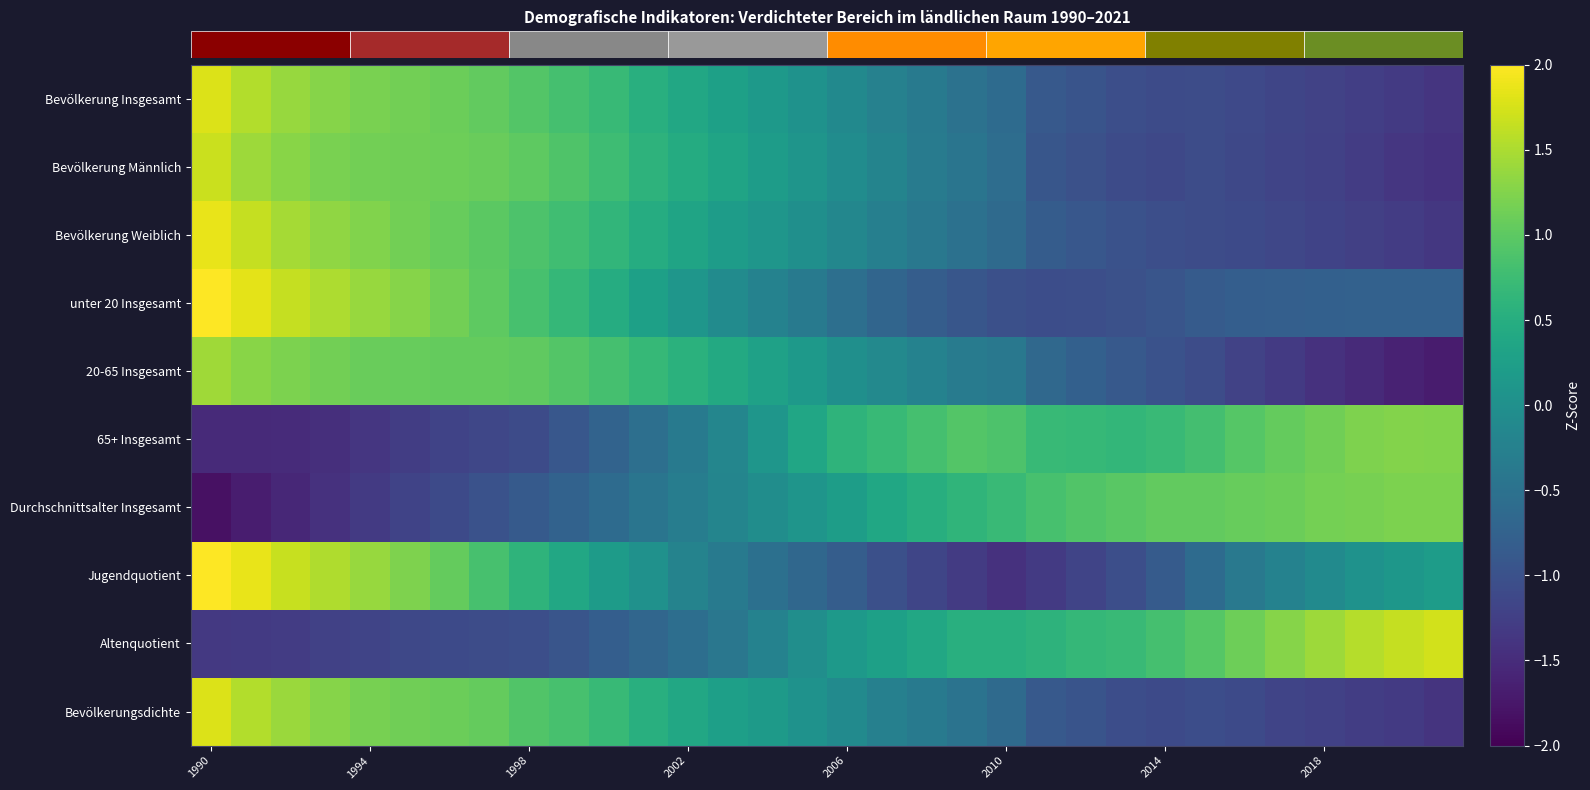

What is the smallest value displayed?

-1.8